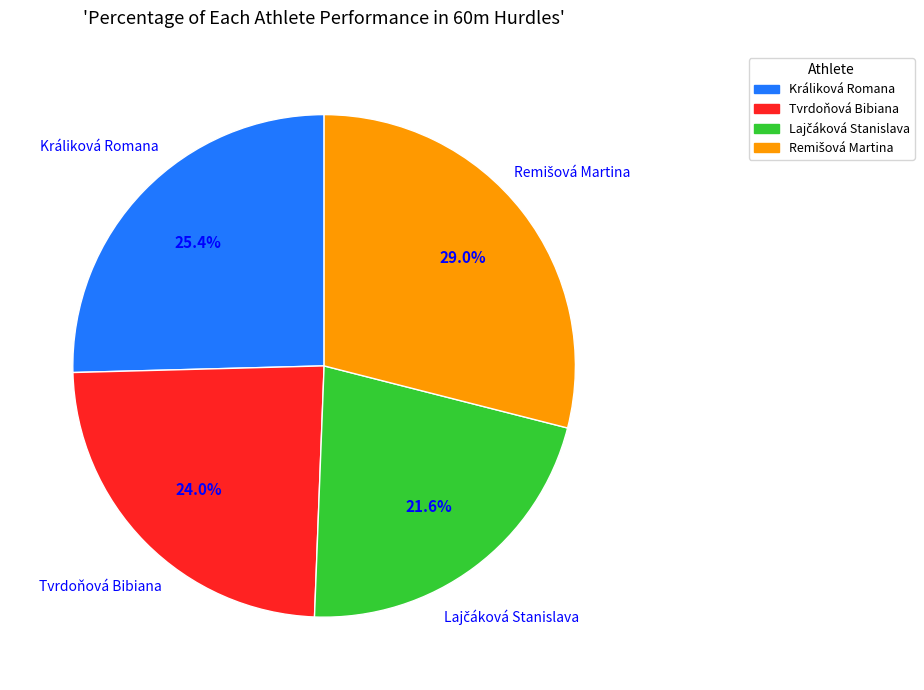

Does any single category account for the majority?

No